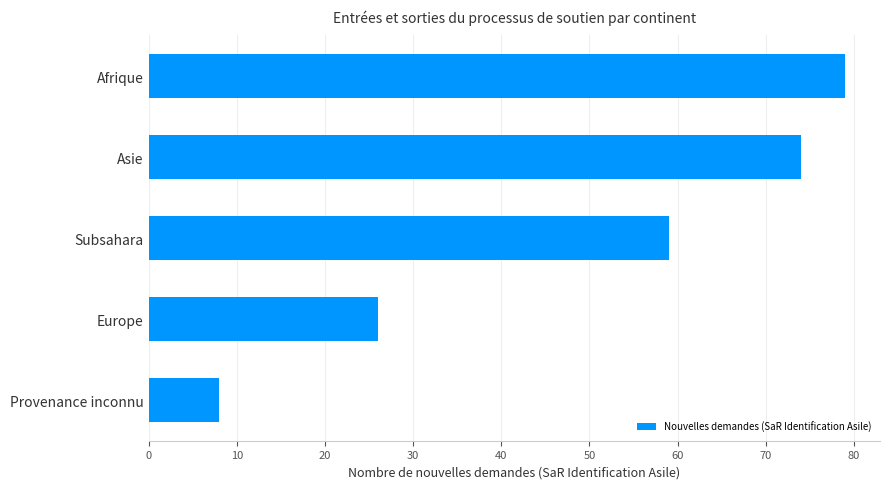

Rank the categories by value from lowest to highest.

Provenance inconnu, Europe, Subsahara, Asie, Afrique